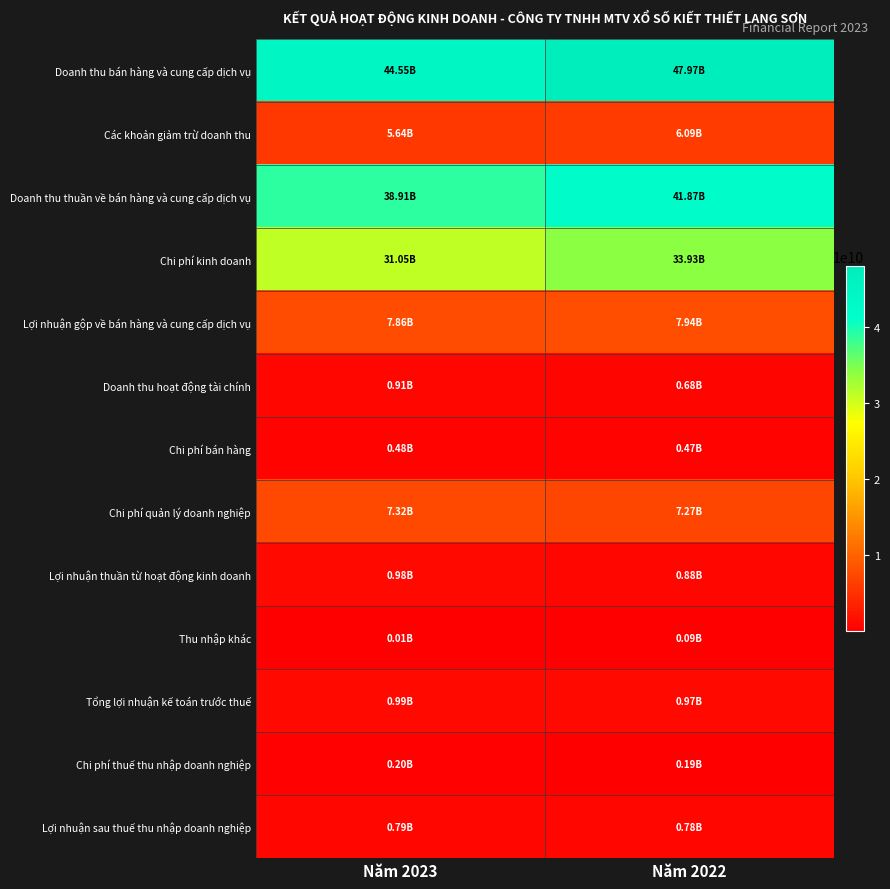

Reading left to right, extract all data points from this chart.

Doanh thu bán hàng và cung cấp dịch vụ: Năm 2023=44552217153	Năm 2022=47965365708
Các khoản giảm trừ doanh thu: Năm 2023=5638870550	Năm 2022=6092808610
Doanh thu thuần về bán hàng và cung cấp dịch vụ: Năm 2023=38913346603	Năm 2022=41872557098
Chi phí kinh doanh: Năm 2023=31049754544	Năm 2022=33934543611
Lợi nhuận gộp về bán hàng và cung cấp dịch vụ: Năm 2023=7863592059	Năm 2022=7938013487
Doanh thu hoạt động tài chính: Năm 2023=912150321	Năm 2022=679103686
Chi phí bán hàng: Năm 2023=475459822	Năm 2022=469190646
Chi phí quản lý doanh nghiệp: Năm 2023=7322171376	Năm 2022=7269997896
Lợi nhuận thuần từ hoạt động kinh doanh: Năm 2023=978111182	Năm 2022=877928631
Thu nhập khác: Năm 2023=7538645	Năm 2022=92009091
Tổng lợi nhuận kế toán trước thuế: Năm 2023=985649827	Năm 2022=969937722
Chi phí thuế thu nhập doanh nghiệp: Năm 2023=197129965	Năm 2022=193987544
Lợi nhuận sau thuế thu nhập doanh nghiệp: Năm 2023=788519862	Năm 2022=775950178